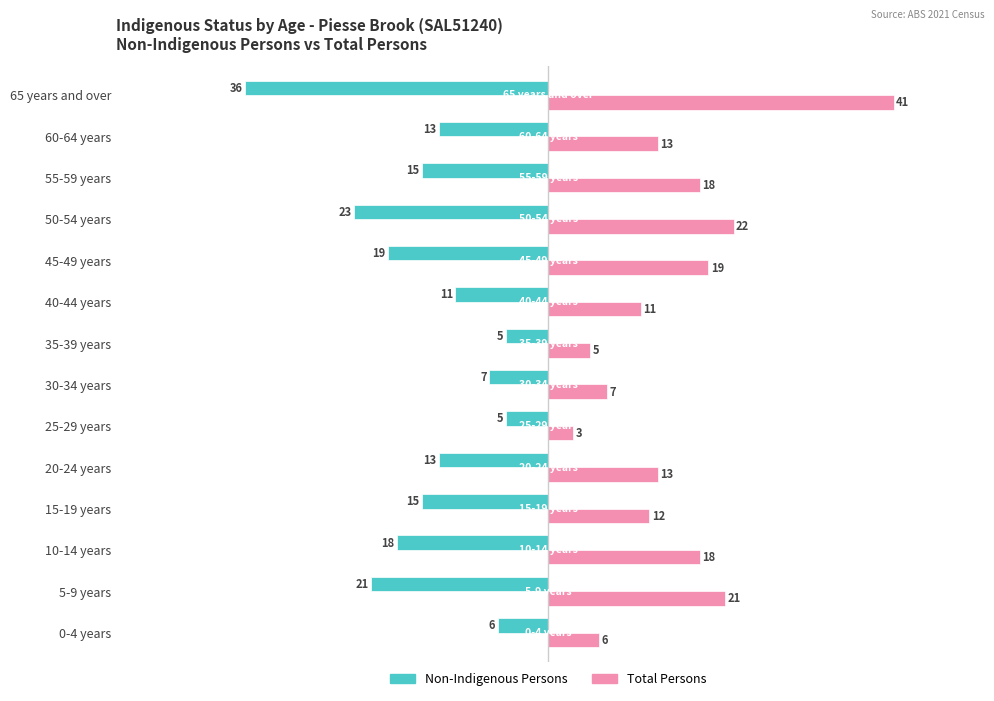

Rank the series at 60-64 years from highest to lowest value.

Total Persons, Non-Indigenous Persons